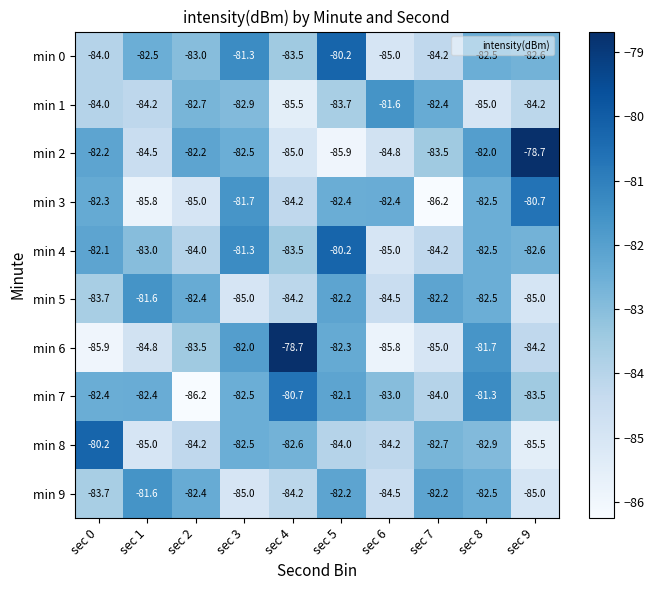

At which label is min 5 closest to -83?

sec 8